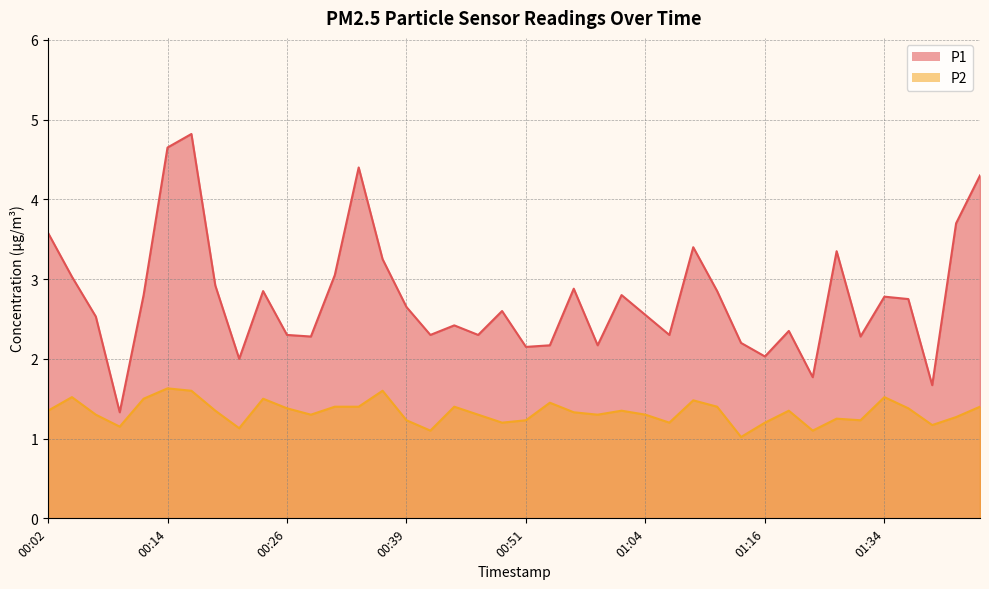

Where does the P1 series first go above 2?

00:02